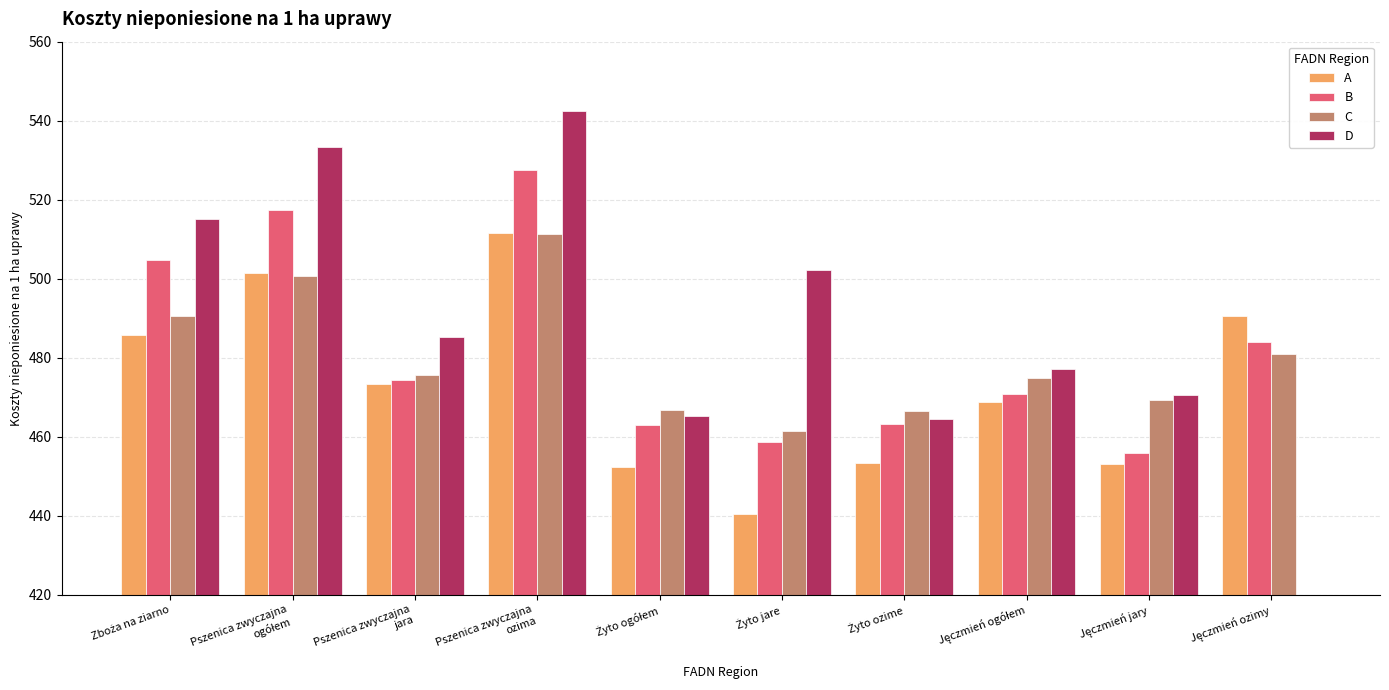

What is the maximum value for B?

527.6